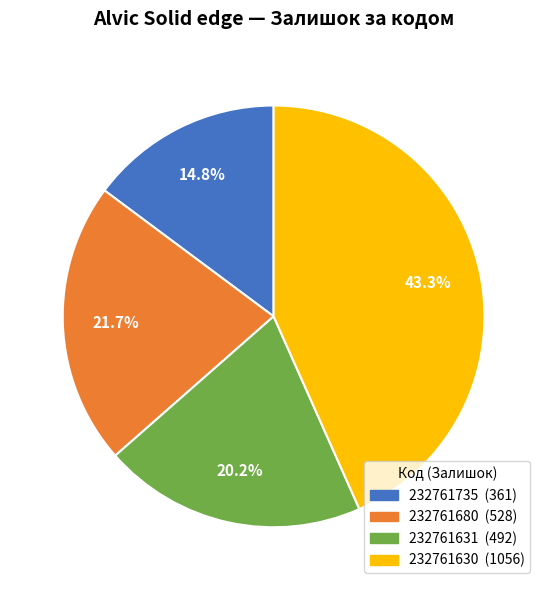

Is there a majority slice in this chart?

No